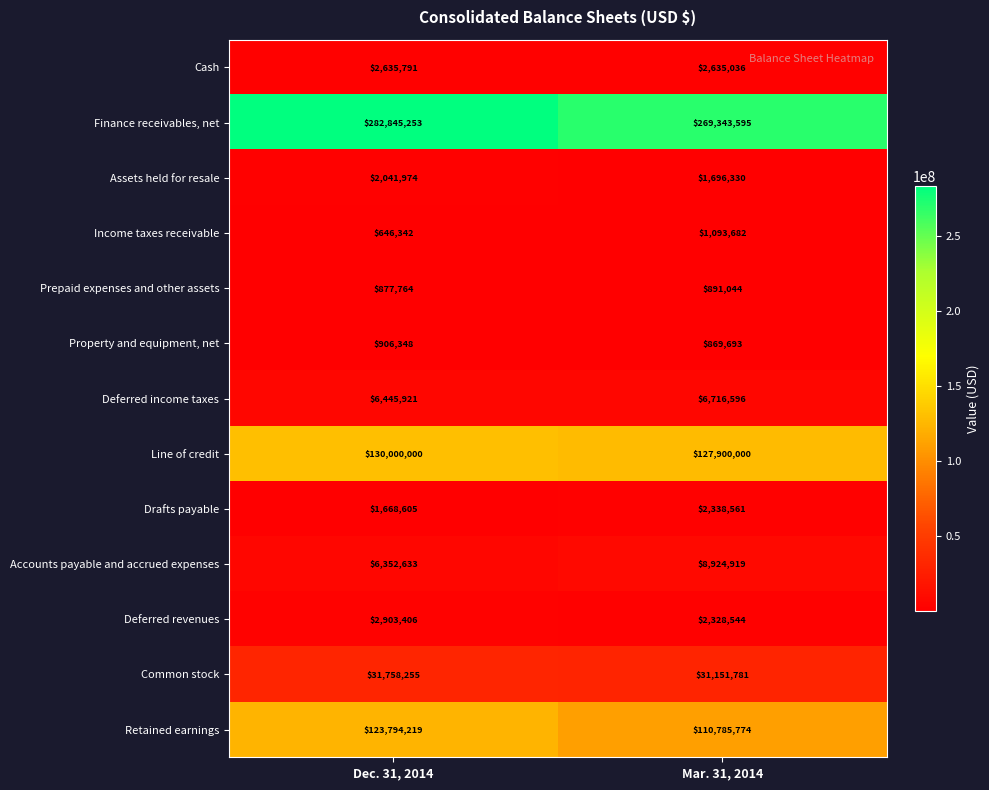

Which category has the highest value across all series?

Dec. 31, 2014